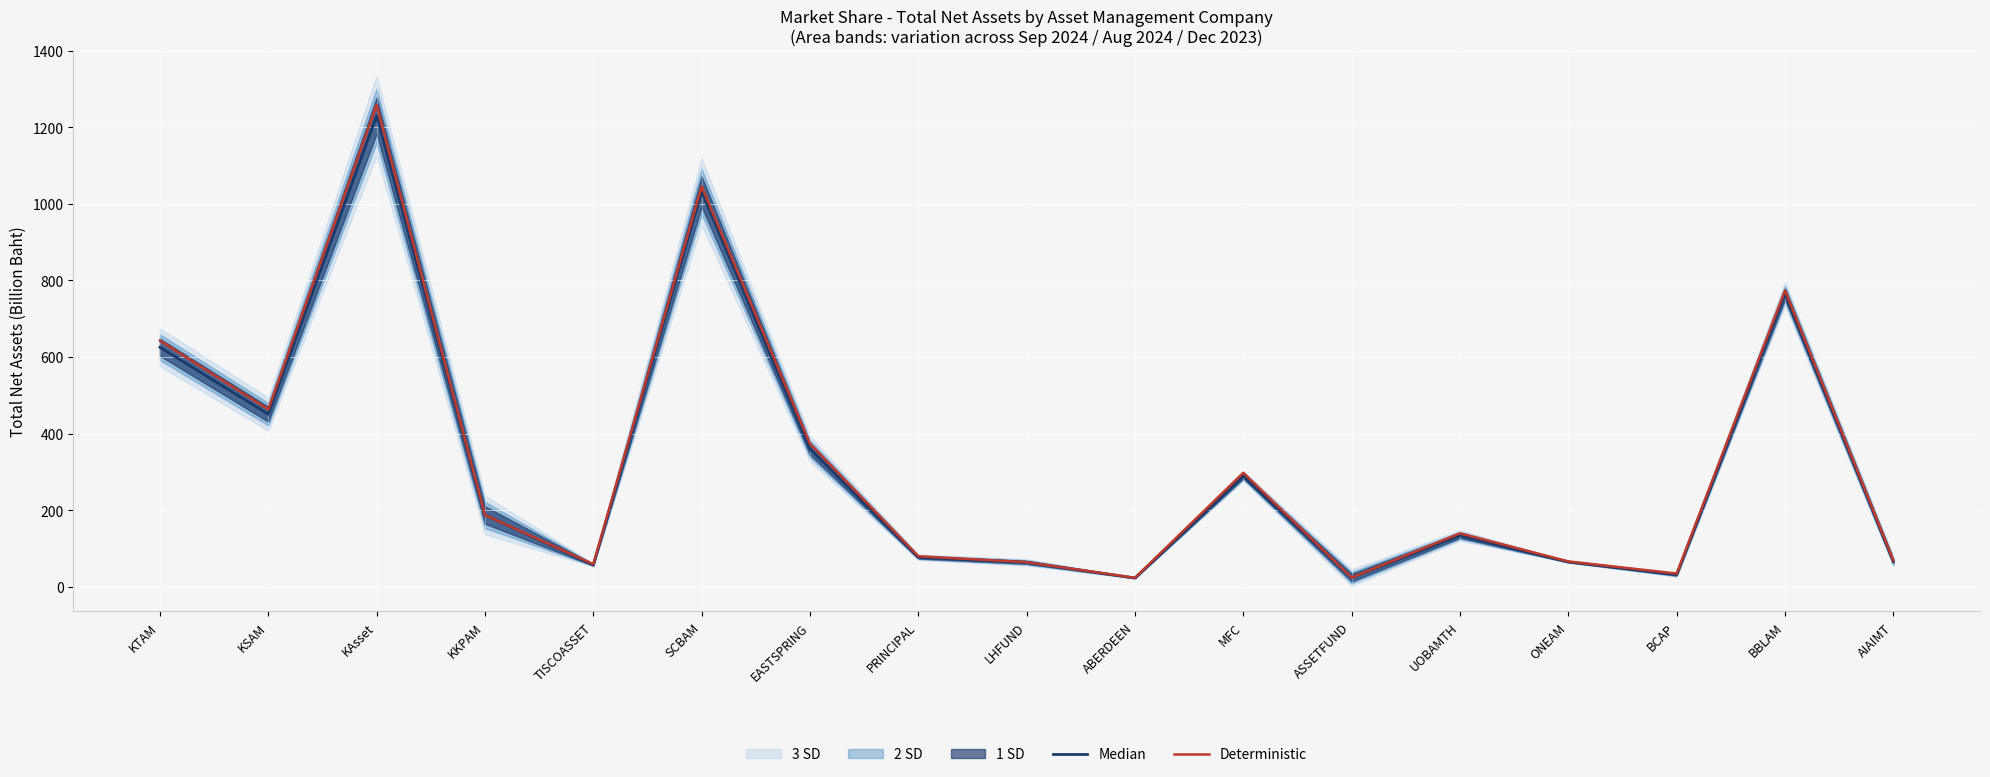

What is the spread (max minus min) of values at EASTSPRING?

13.3